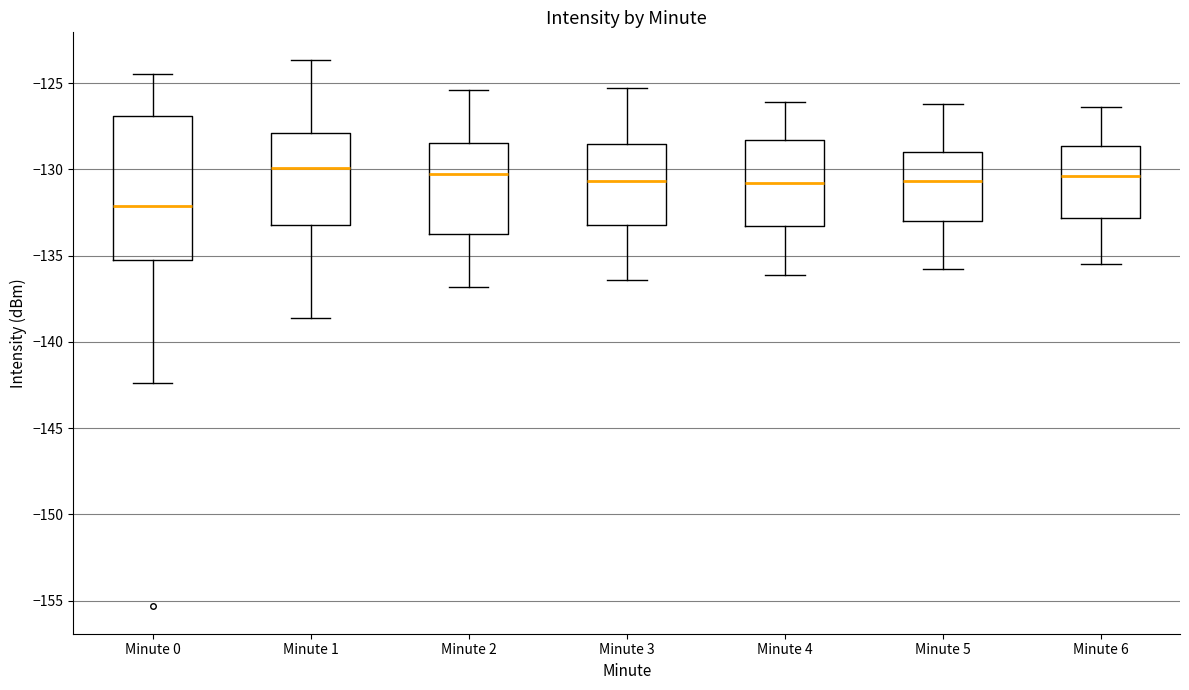

Reading left to right, transcribe this box plot: for each box, give where its median line is, the range the box spans, and where its two whiskers end, as read against the y-axis. The values are not printed on the chart, so give them approximately, as read against the axis.

Minute 0: median -132.0, box -135.5 to -127.0, whiskers -142.5 to -124.5
Minute 1: median -130.0, box -133.5 to -128.0, whiskers -138.5 to -123.5
Minute 2: median -130.5, box -134.0 to -128.5, whiskers -137.0 to -125.5
Minute 3: median -130.5, box -133.0 to -128.5, whiskers -136.5 to -125.5
Minute 4: median -131.0, box -133.5 to -128.5, whiskers -136.0 to -126.0
Minute 5: median -130.5, box -133.0 to -129.0, whiskers -136.0 to -126.0
Minute 6: median -130.5, box -133.0 to -128.5, whiskers -135.5 to -126.5